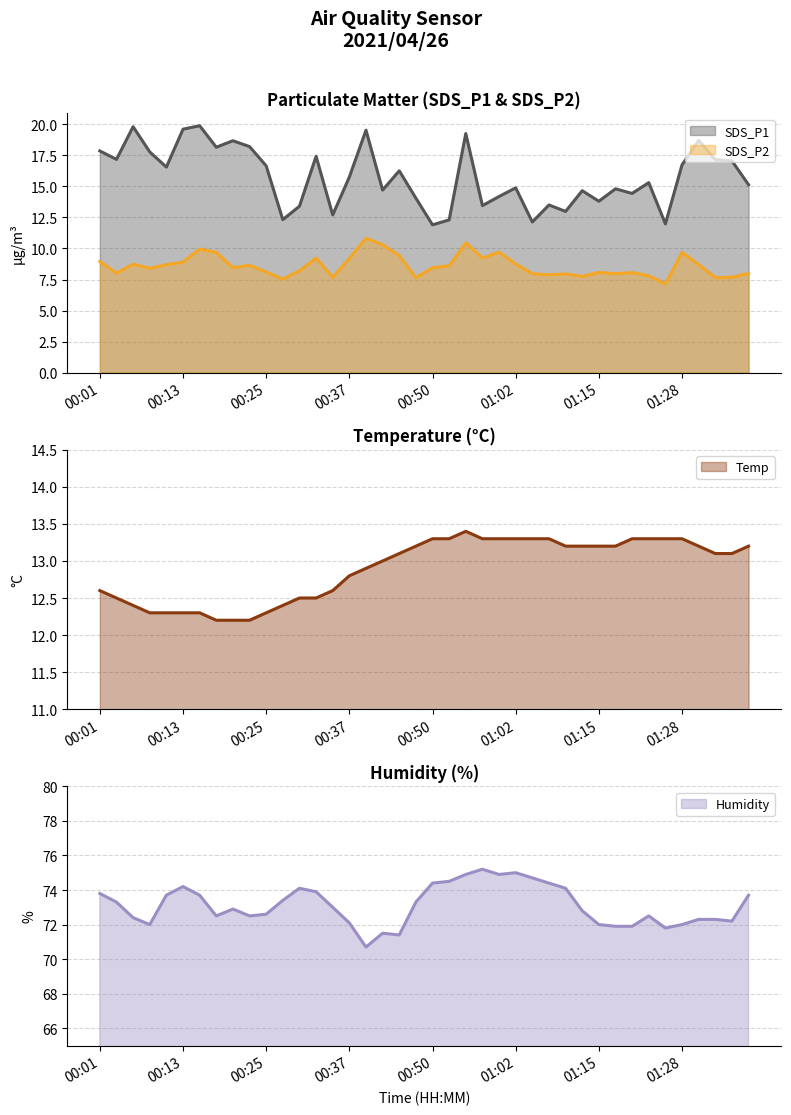

What is the sum of the Temp values at 00:57 and 00:40?

26.2